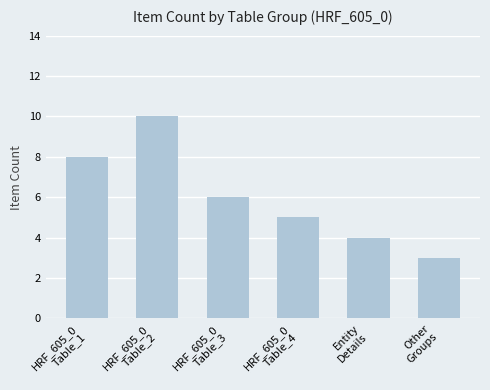

True or false: the data shows 10 at HRF_605_0
Table_2.

True